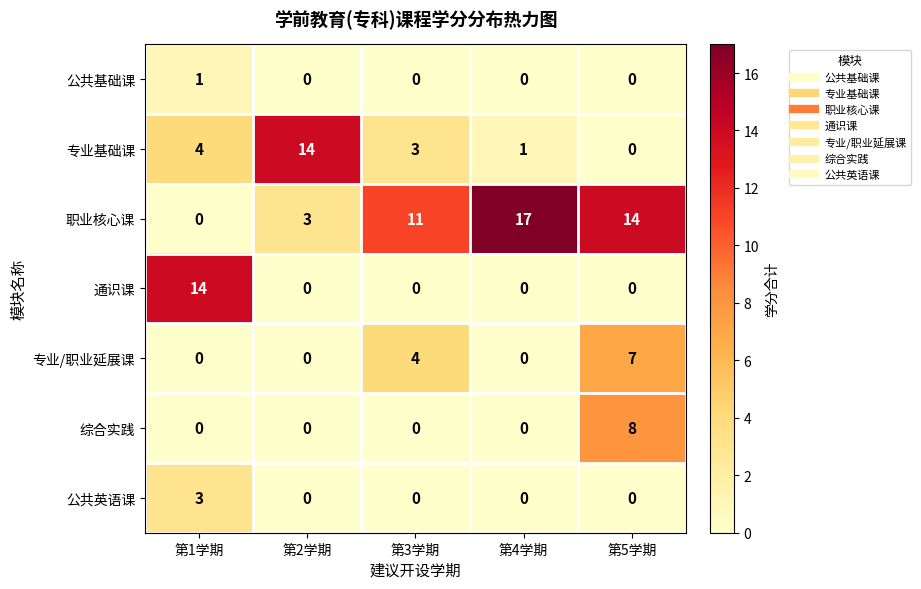

How many 公共基础课 values are between 0 and 1?

5